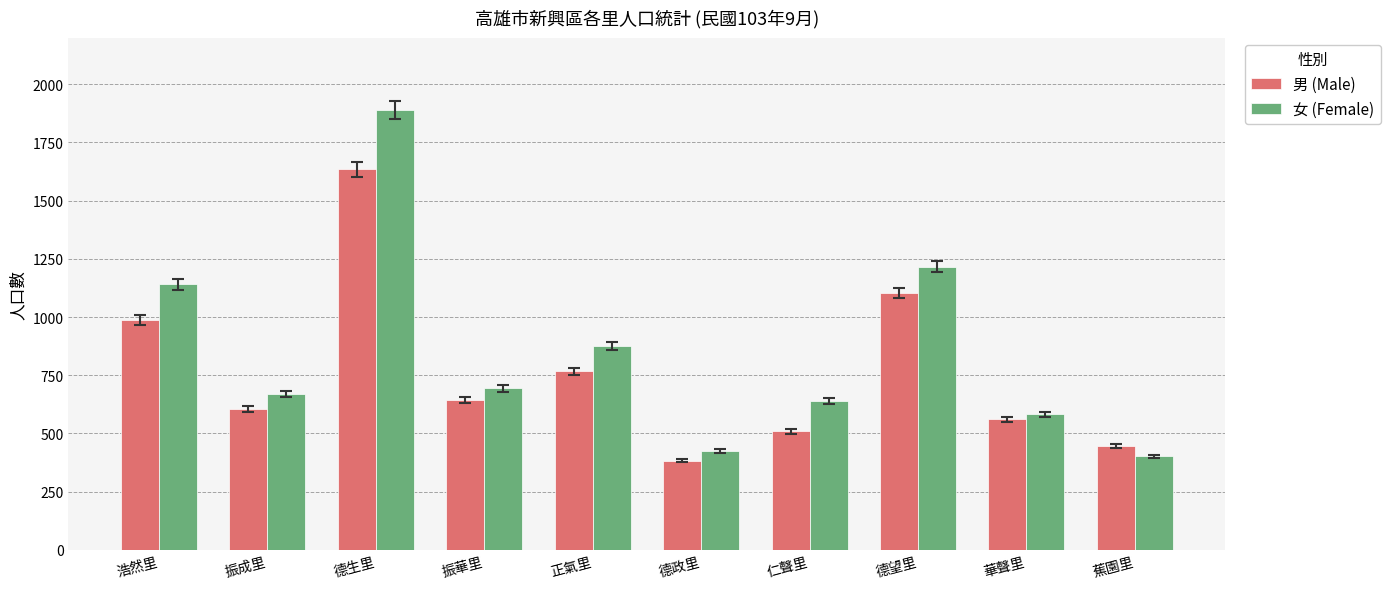

Reading left to right, extract all data points from this chart.

男 (Male): 987	605	1635	643	767	383	509	1103	561	447
女 (Female): 1141	668	1890	694	877	426	638	1216	582	401